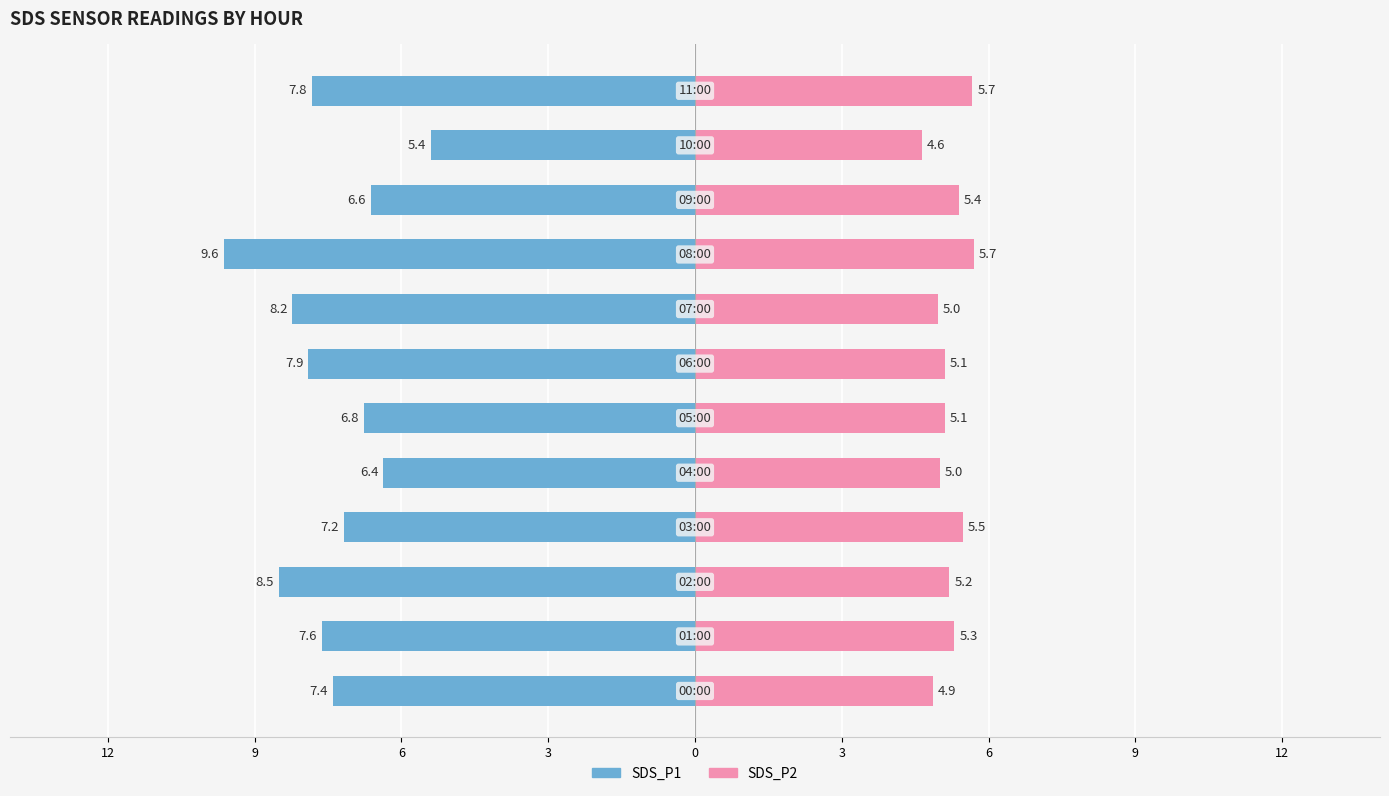

What is the difference between the second highest and minimum values in the SDS_P2 series?

1.0